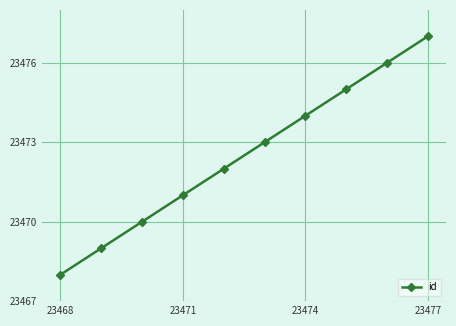

True or false: there are more than 2 points higher than both neighbors.

False